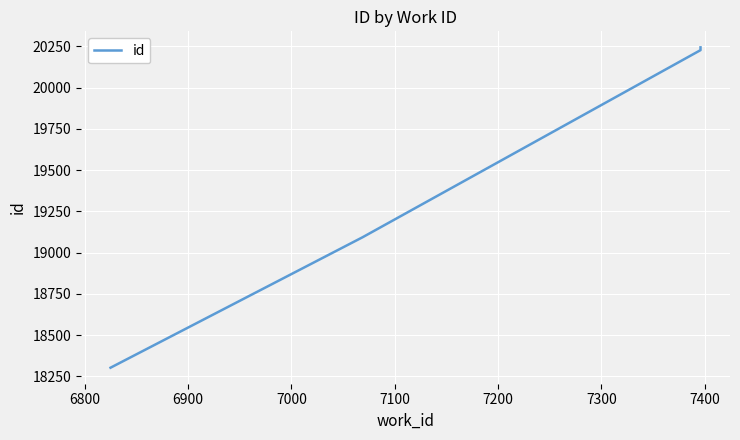

What is the value of the 2nd point from the left?

19093